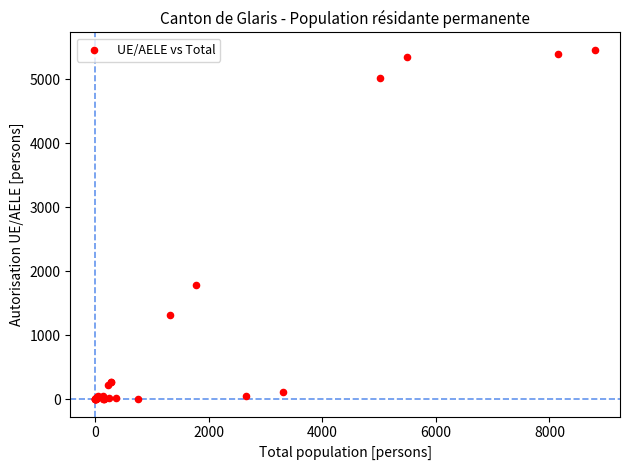

What Y value in the scatter plot is closest to 2729?

1777